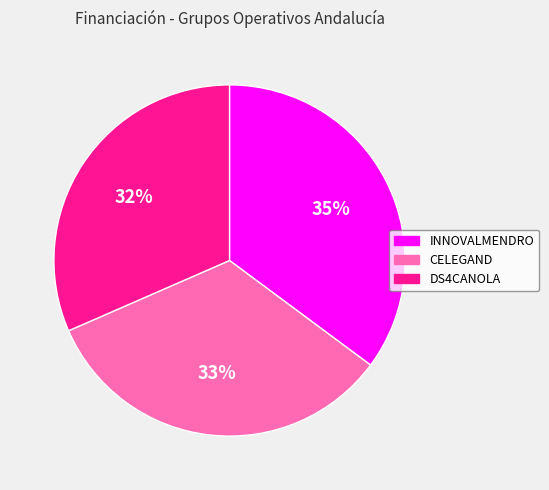

Count the number of slices in the pie.

3